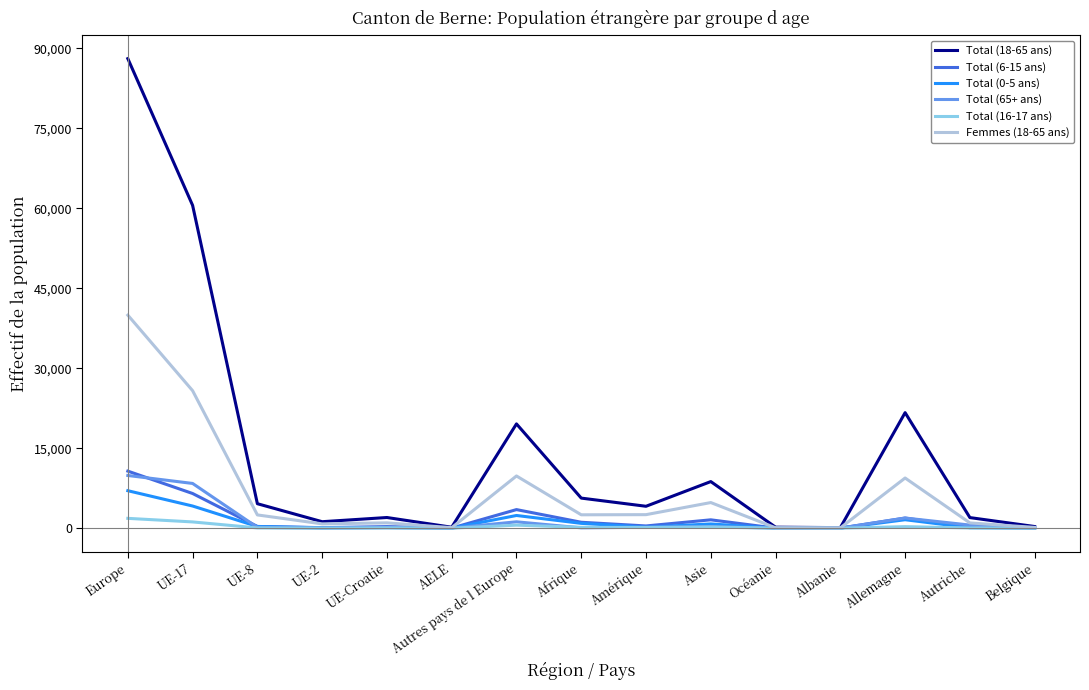

What is the difference between the maximum and second lowest values in the Total (18-65 ans) series?

87878